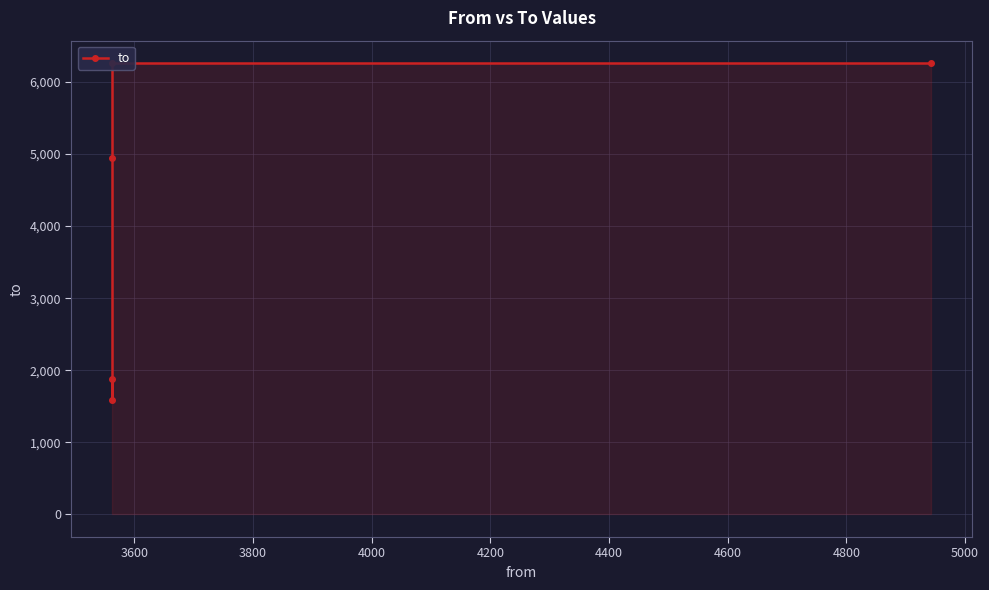

The value at 3400 is 9116. True or false?

False